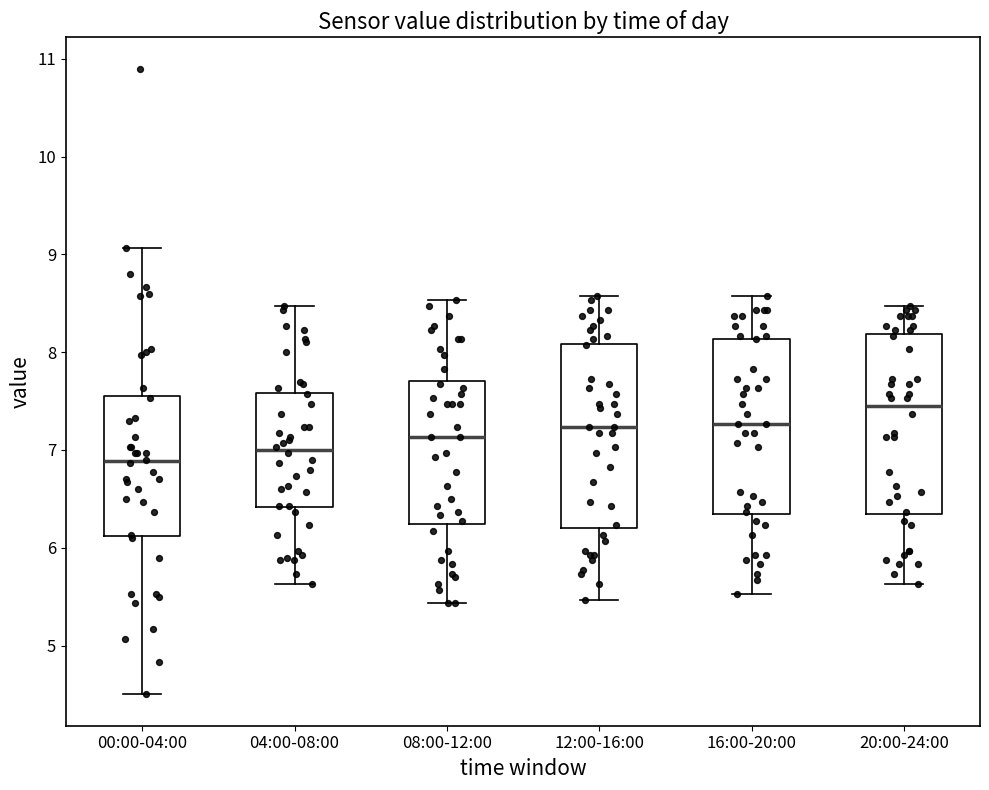

Reading left to right, read every box against the y-axis: the position of its median line, the range the box covers, and the ends of its whiskers. The values are not printed on the chart, so give them approximately, as read against the axis.

00:00-04:00: median 6.9, box 6.1 to 7.6, whiskers 4.5 to 9.1
04:00-08:00: median 7.0, box 6.4 to 7.6, whiskers 5.6 to 8.5
08:00-12:00: median 7.1, box 6.2 to 7.7, whiskers 5.4 to 8.5
12:00-16:00: median 7.2, box 6.2 to 8.1, whiskers 5.5 to 8.6
16:00-20:00: median 7.3, box 6.3 to 8.1, whiskers 5.5 to 8.6
20:00-24:00: median 7.5, box 6.3 to 8.2, whiskers 5.6 to 8.5